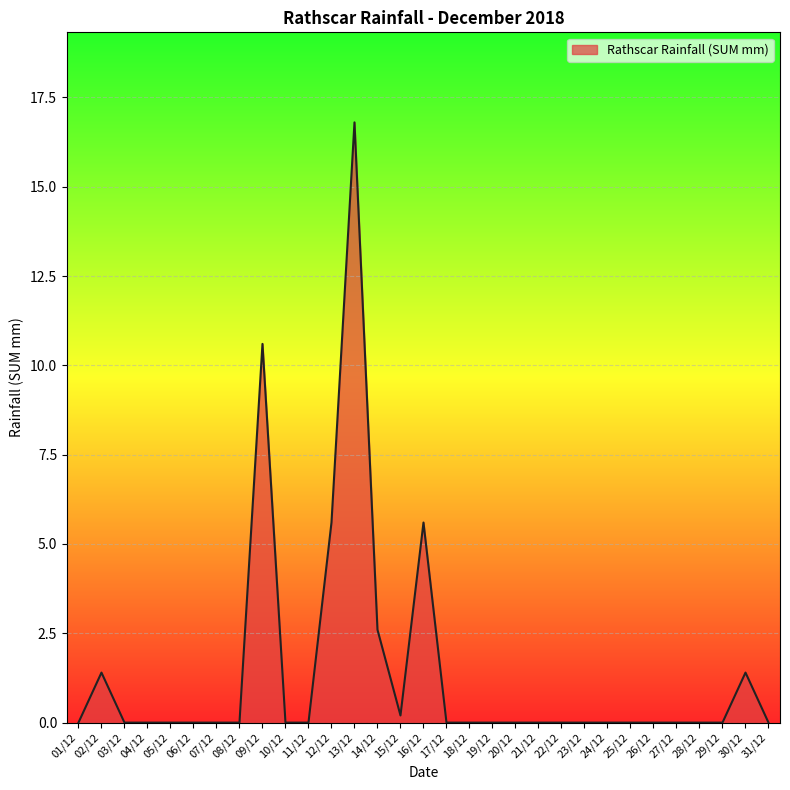

At which category does the data reach its first local peak?

02/12